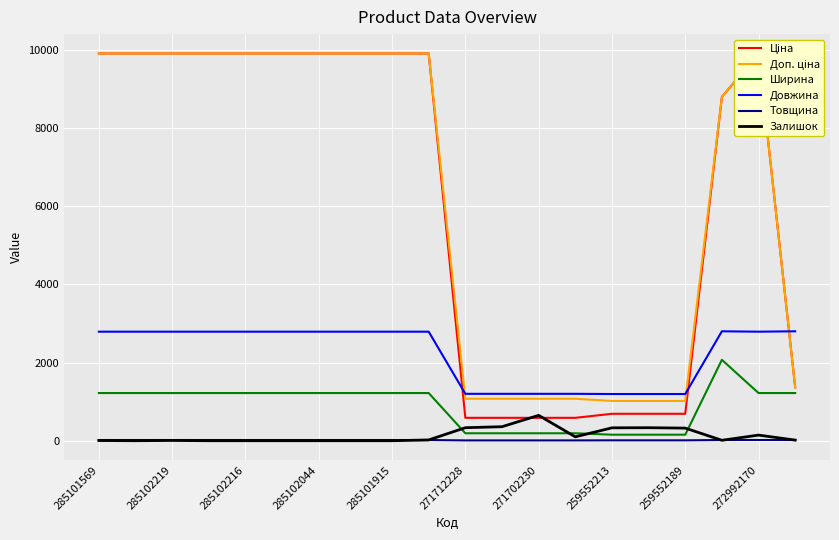

What is the sum of the Товщина values at 285102044 and 259552189?

28.0